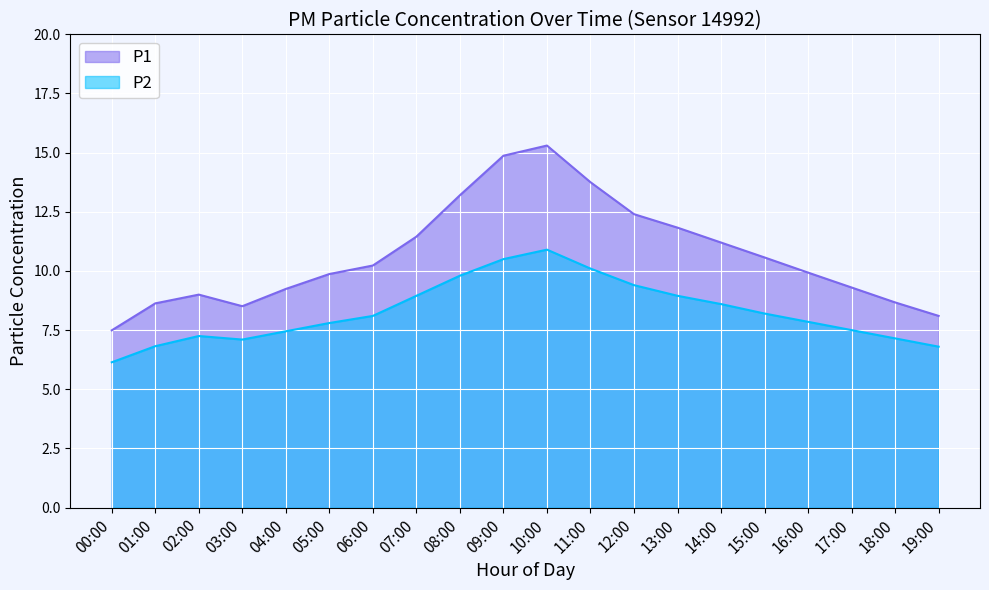

Which series has the largest range (max minus min)?

P1